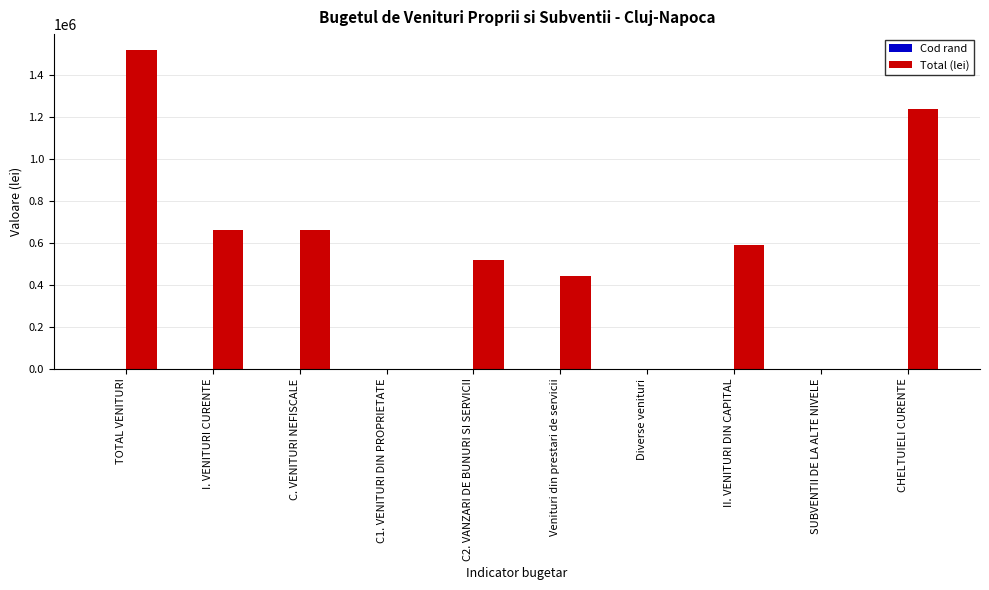

At which label does Total (lei) reach its peak?

TOTAL VENITURI